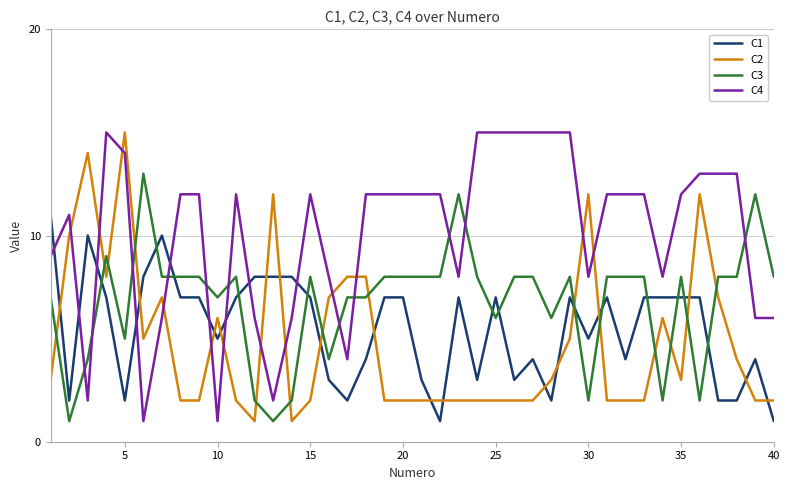

After their last crossing, which series has the higher values: C4 or C3?

C3